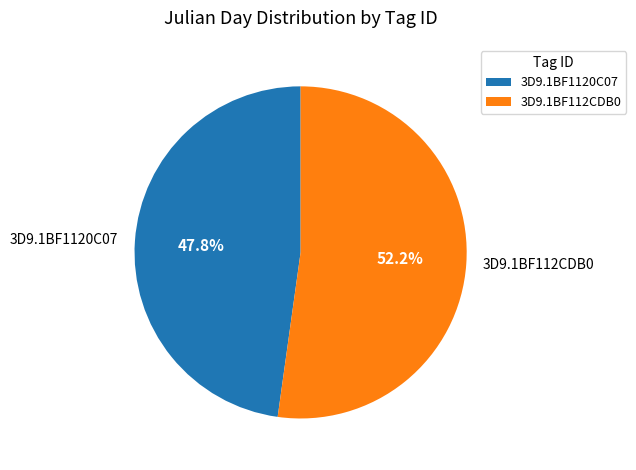

What portion of the pie excludes 3D9.1BF112CDB0?

47.8%